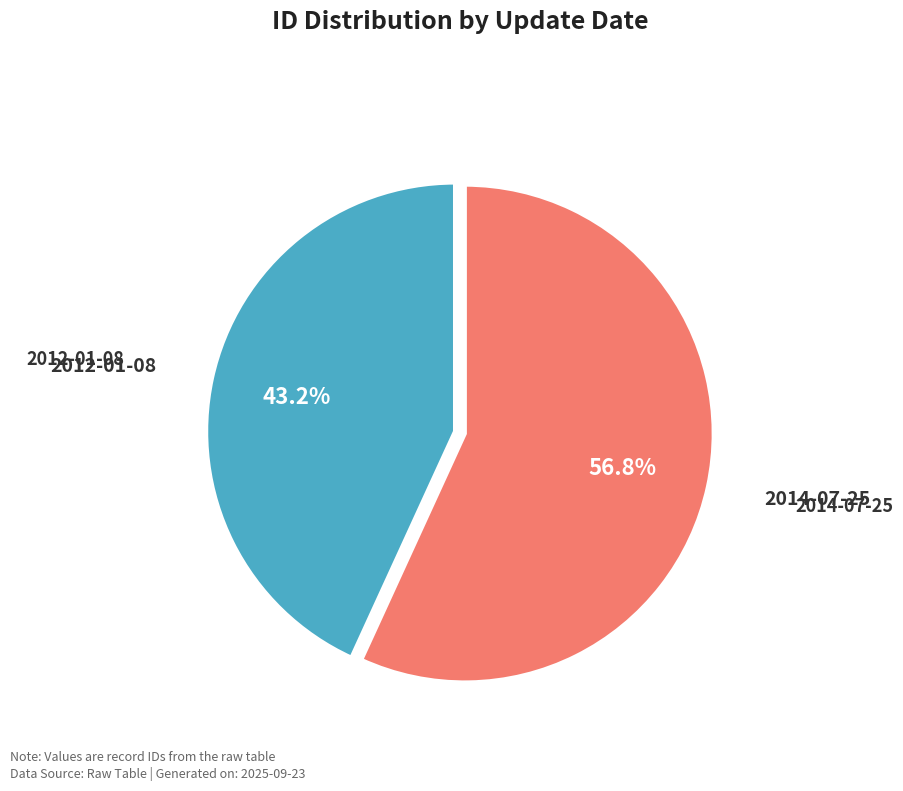

To the nearest percent, what is the average slice percentage?

50%